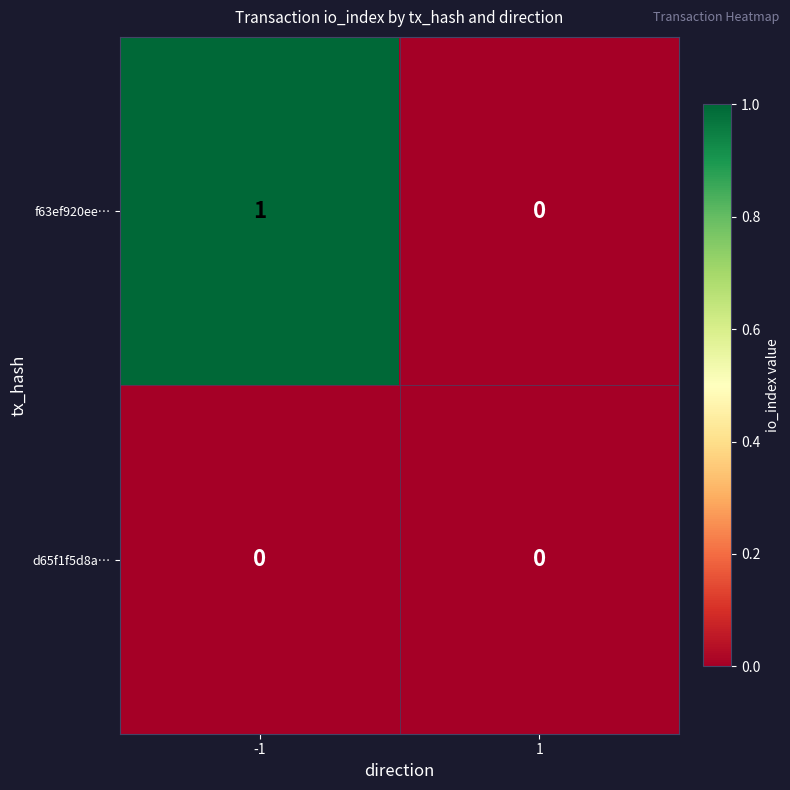

At which category is the sum across all series the highest?

-1